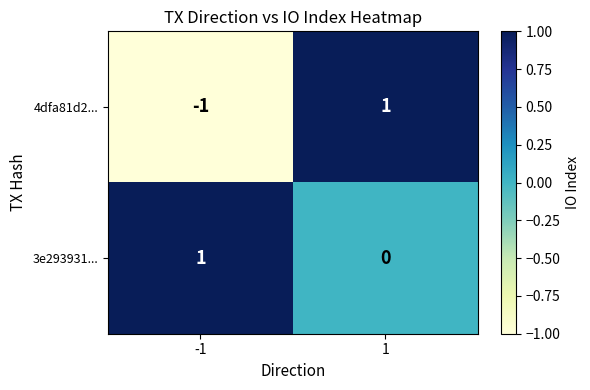

Which series has the largest total across all categories?

3e293931...